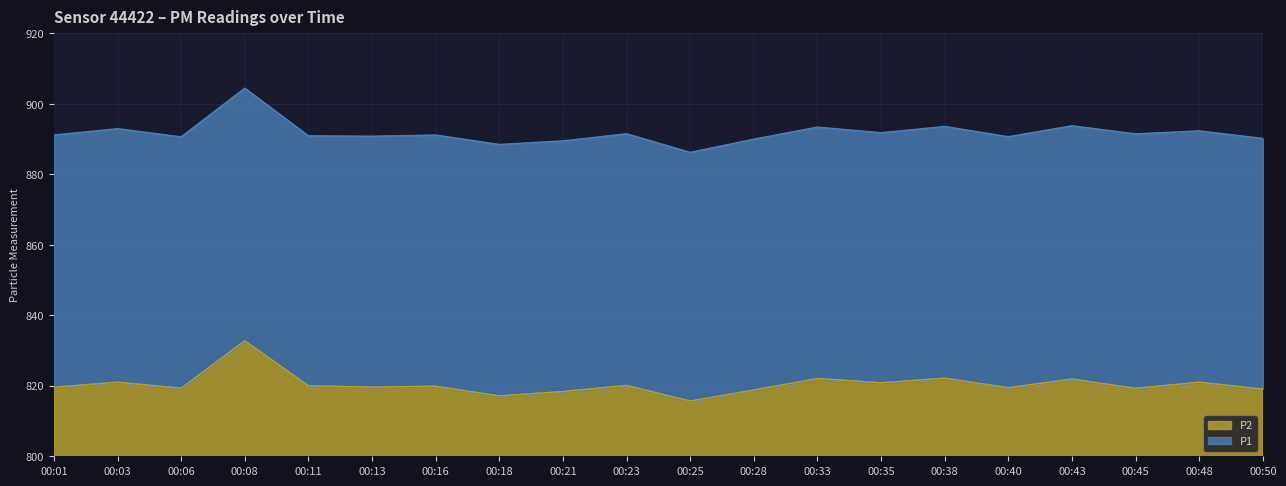

List the series in order of their peak value, lowest first.

P2, P1